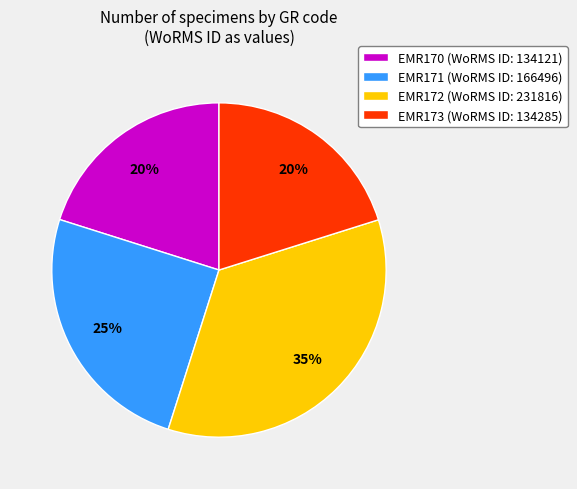

Does any single category account for the majority?

No